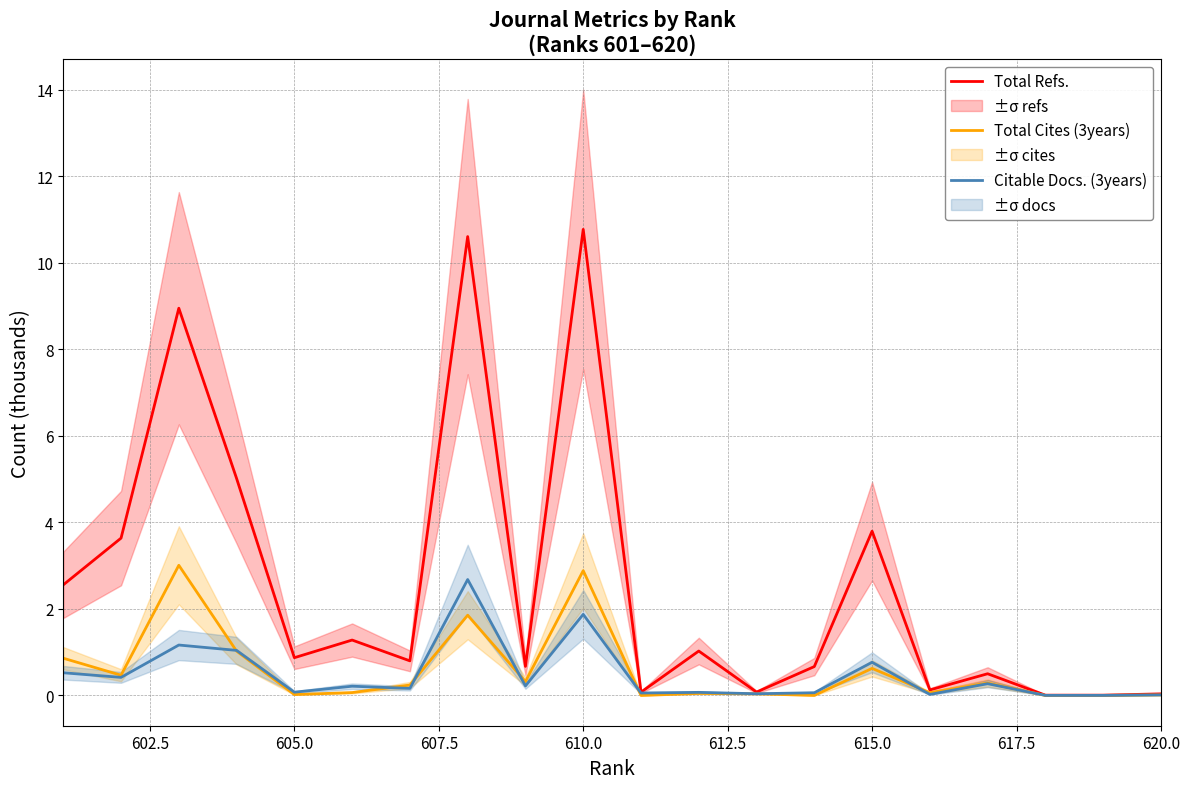

What is the difference between the maximum and minimum values in the Citable Docs. (3years) series?

2.7